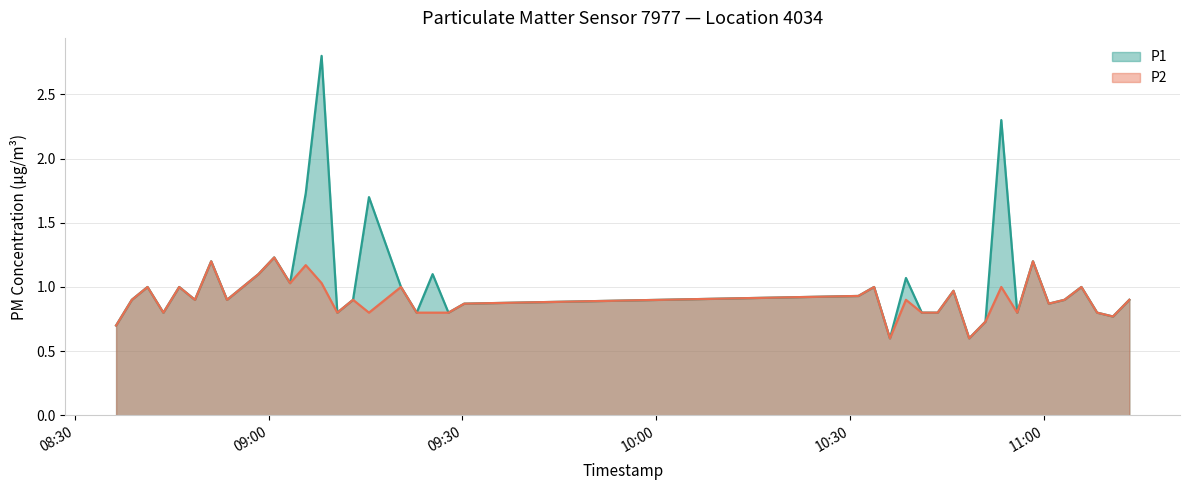

What is the label of the 2nd point from the left?

2024-02-14T08:38:50